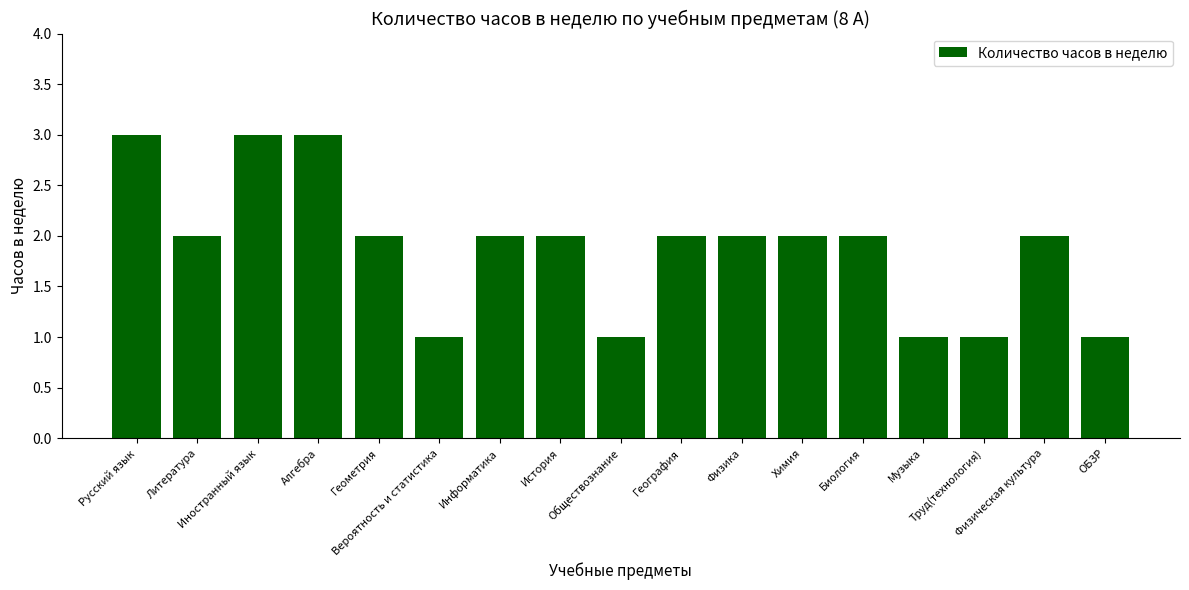

What is the maximum value shown in the chart?

3